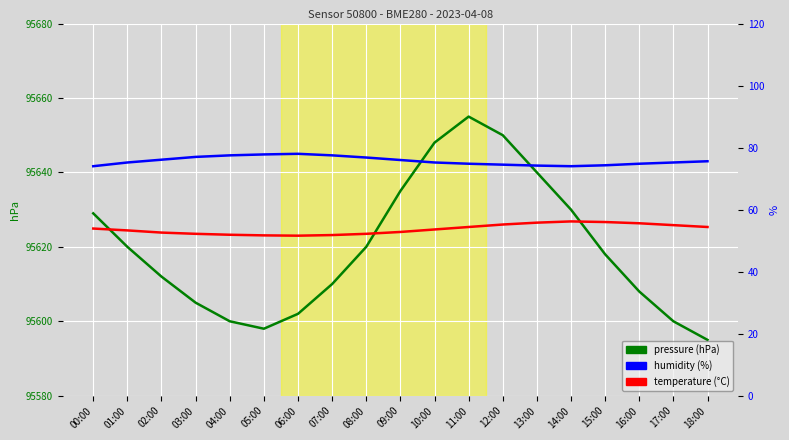

Is it true that pressure equals 46615.5 at 09:00?

False